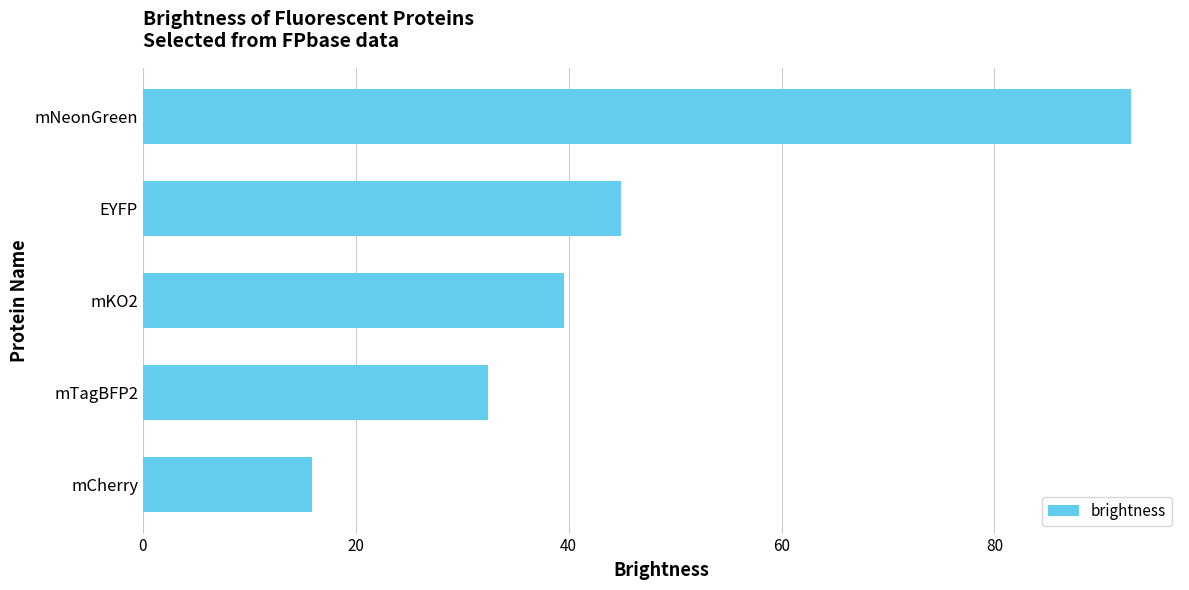

What is the average value?

45.1